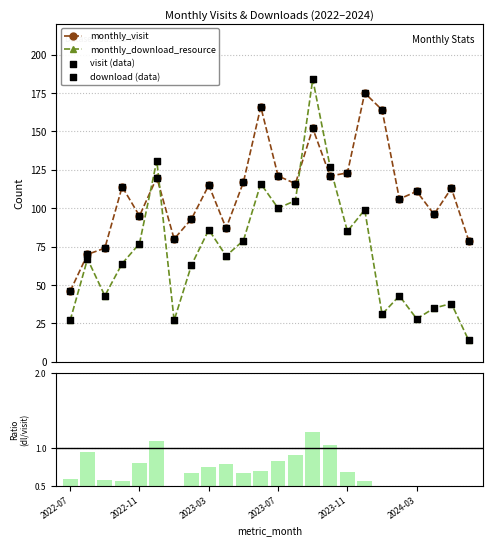

Which series has the largest total across all categories?

monthly_visit